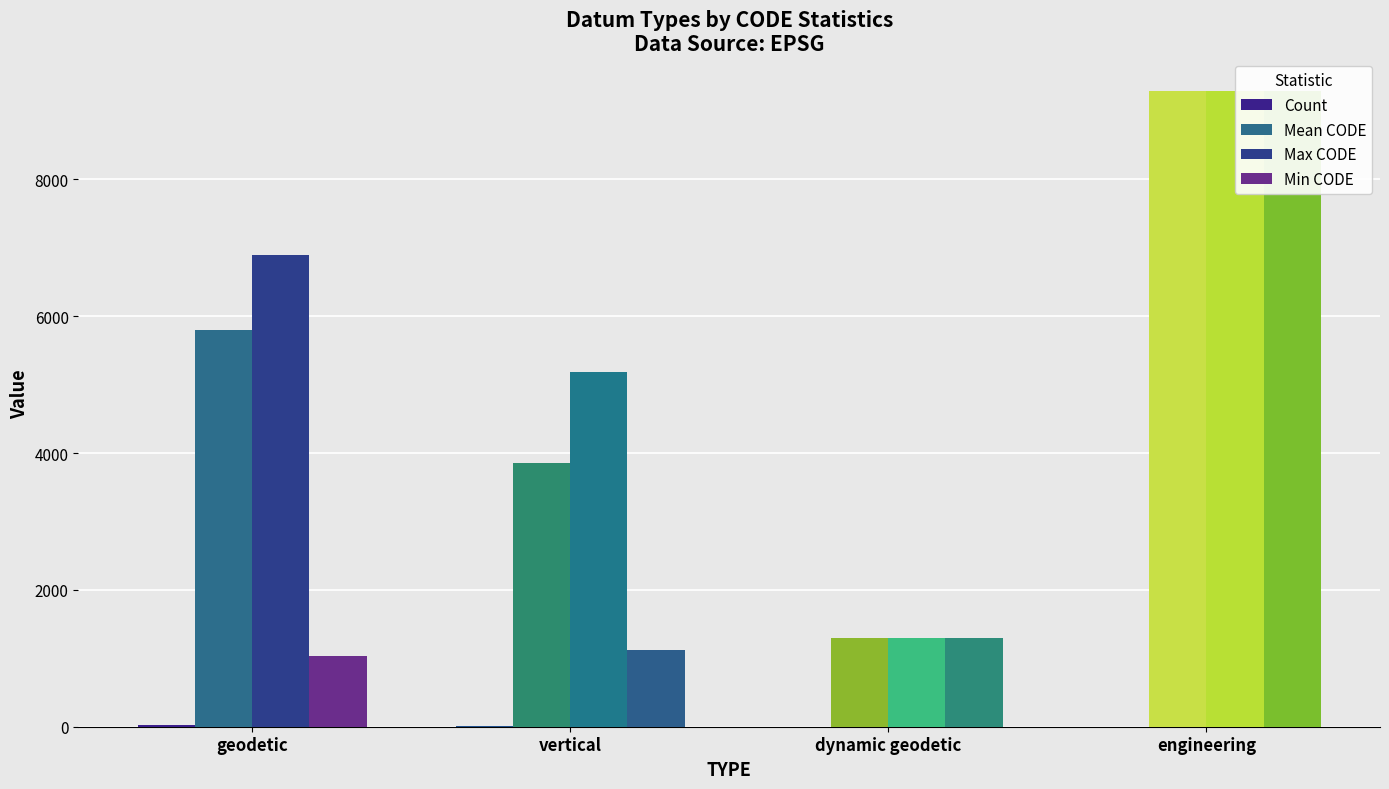

Is it true that Mean CODE equals 12806 at engineering?

False